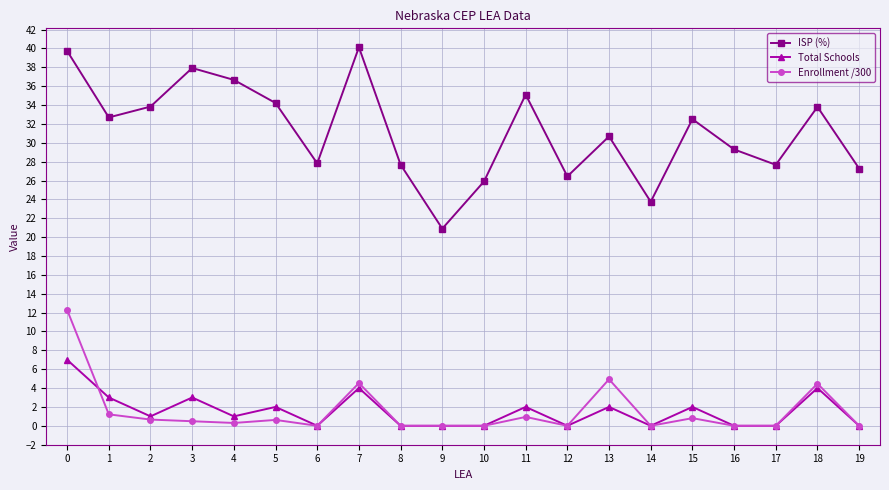

True or false: Enrollment /300 and ISP (%) cross at least once.

False